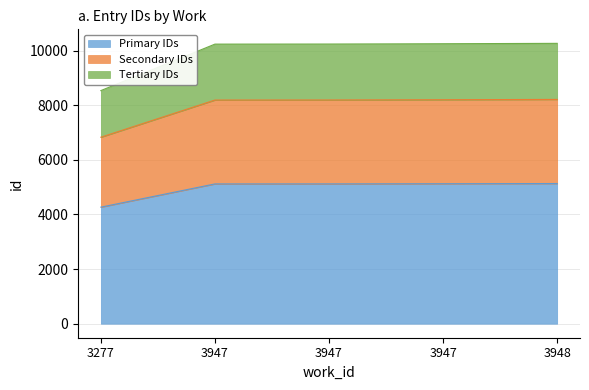

Where does the data first go above 5121?

3947